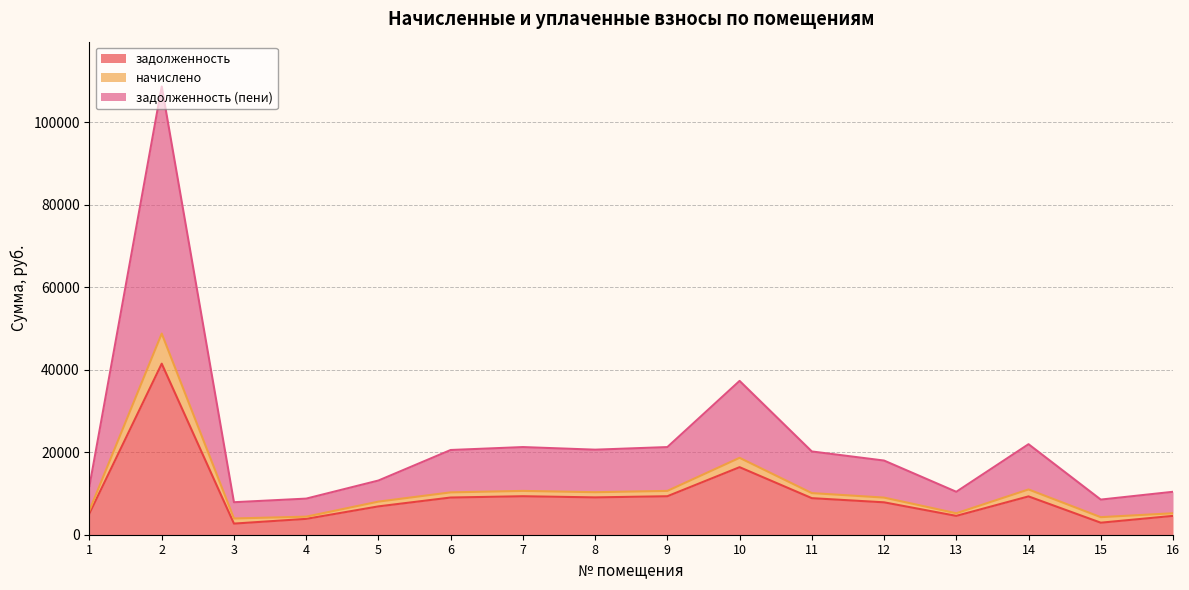

Where is the first local minimum for начислено?

3